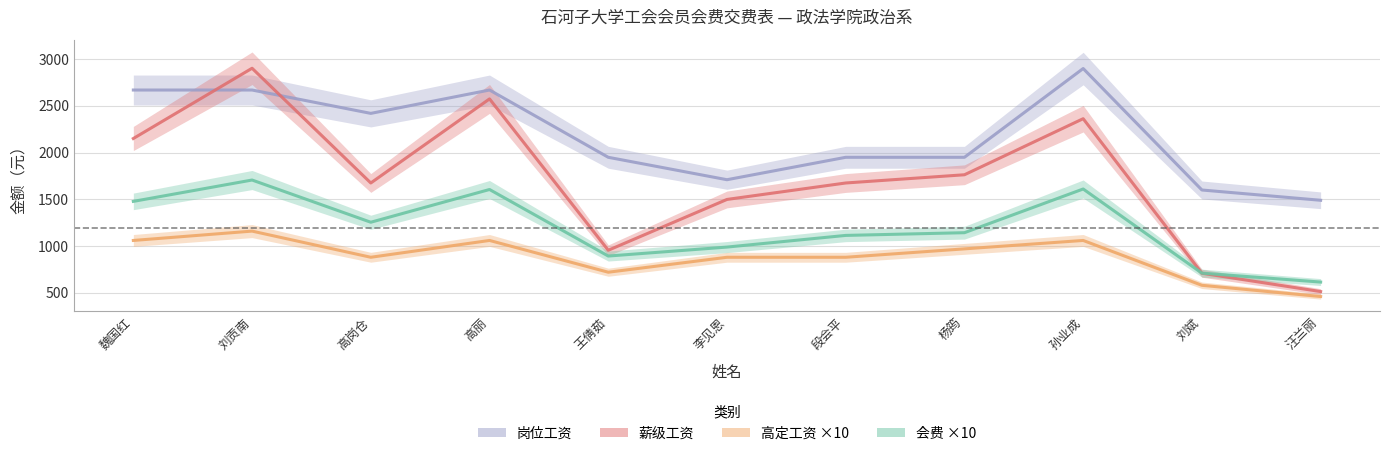

True or false: 高定工资 and 薪级工资 intersect in this chart.

False